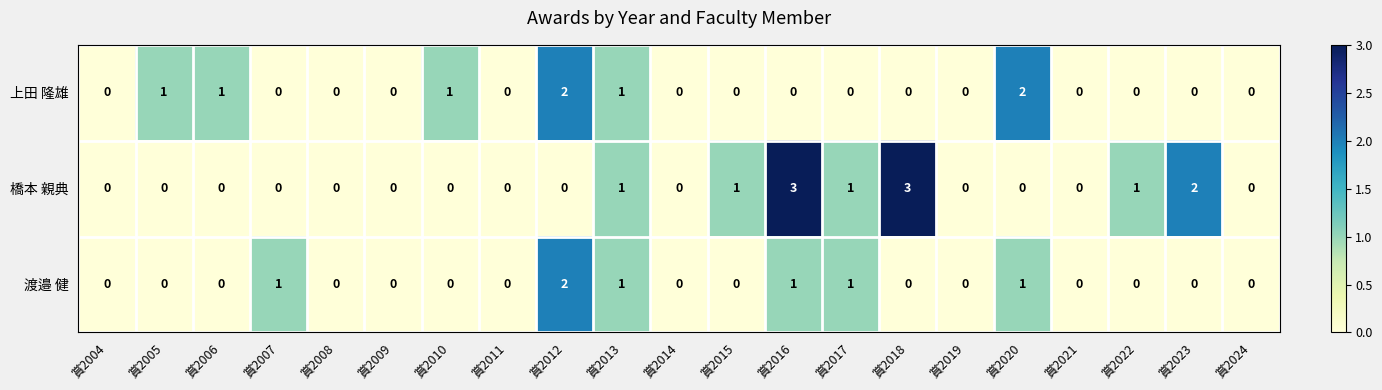

True or false: 上田 隆雄 has a value of 0 at 賞2019.

True